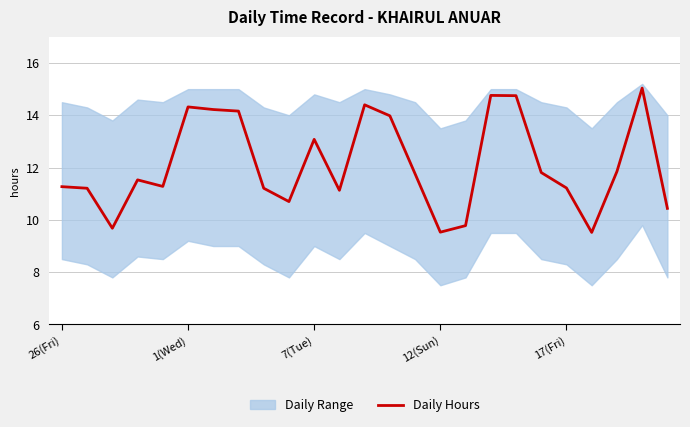

What is the sum of the values at 21 and 1(Wed)?

20.7